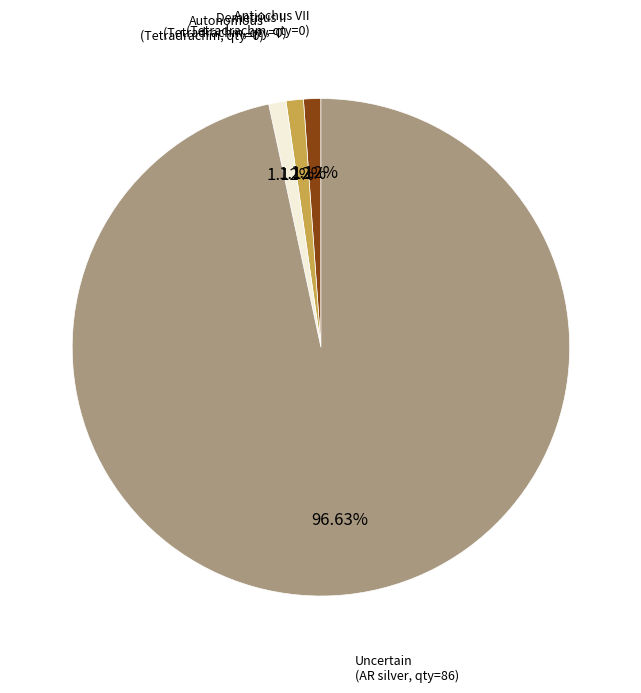

How many slices are in this pie chart?

4